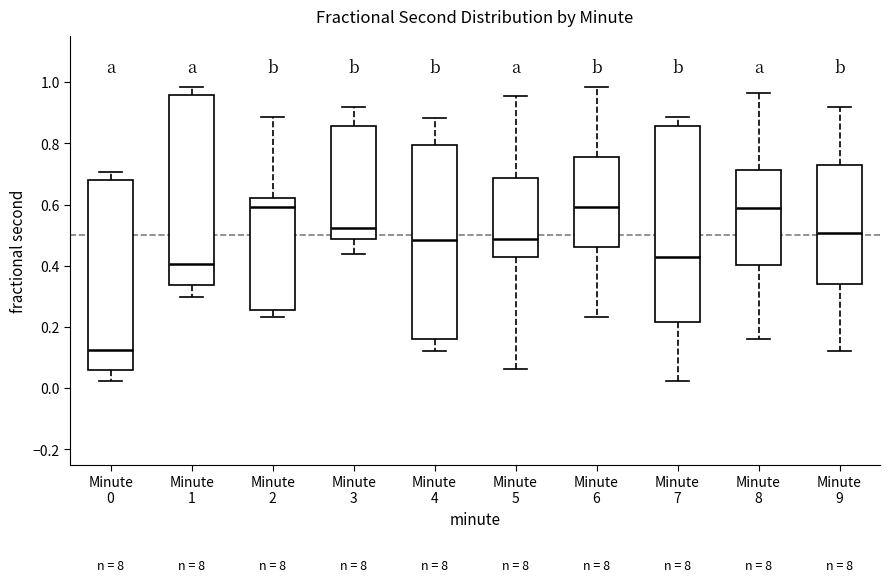

Reading left to right, transcribe this box plot: for each box, give where its median line is, the range the box spans, and where its two whiskers end, as read against the y-axis. The values are not printed on the chart, so give them approximately, as read against the axis.

Minute 0: median 0.12, box 0.06 to 0.68, whiskers 0.02 to 0.70
Minute 1: median 0.40, box 0.34 to 0.96, whiskers 0.30 to 0.98
Minute 2: median 0.60, box 0.26 to 0.62, whiskers 0.24 to 0.88
Minute 3: median 0.52, box 0.48 to 0.86, whiskers 0.44 to 0.92
Minute 4: median 0.48, box 0.16 to 0.80, whiskers 0.12 to 0.88
Minute 5: median 0.48, box 0.42 to 0.68, whiskers 0.06 to 0.96
Minute 6: median 0.60, box 0.46 to 0.76, whiskers 0.24 to 0.98
Minute 7: median 0.42, box 0.22 to 0.86, whiskers 0.02 to 0.88
Minute 8: median 0.58, box 0.40 to 0.72, whiskers 0.16 to 0.96
Minute 9: median 0.50, box 0.34 to 0.72, whiskers 0.12 to 0.92